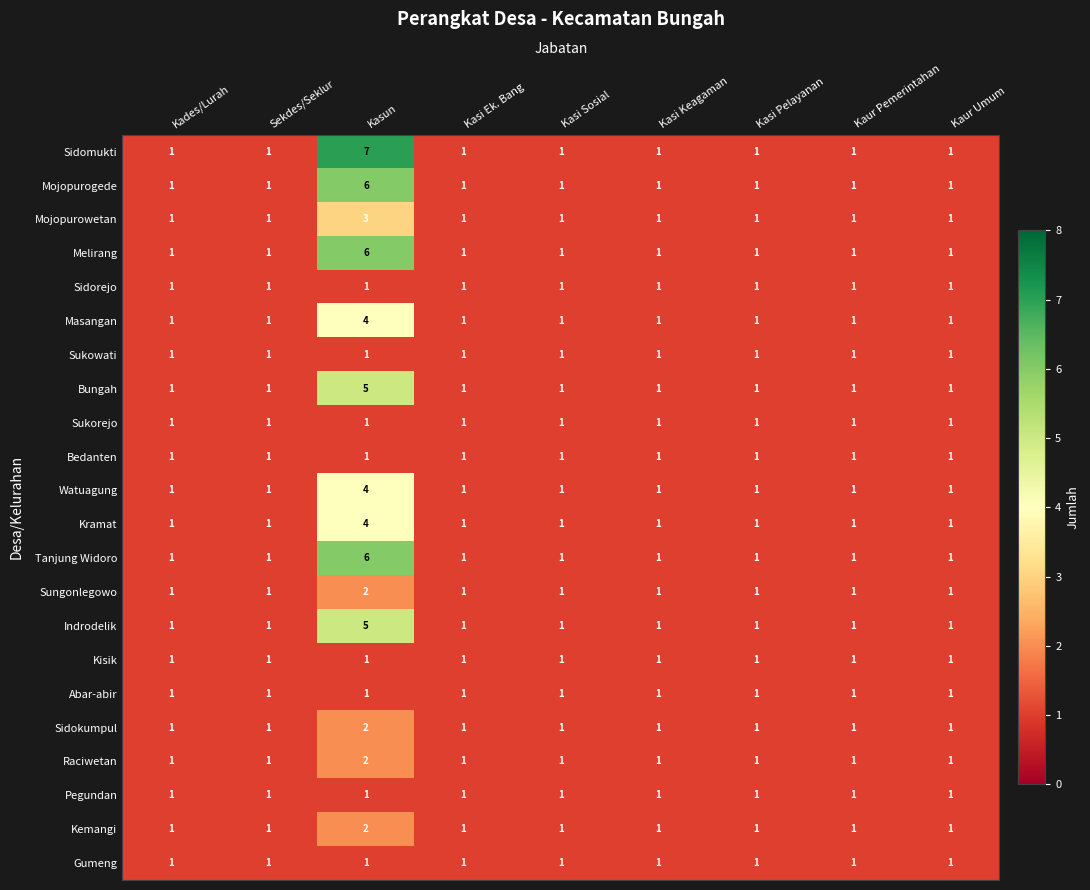

At which label does Masangan reach its peak?

Kasun